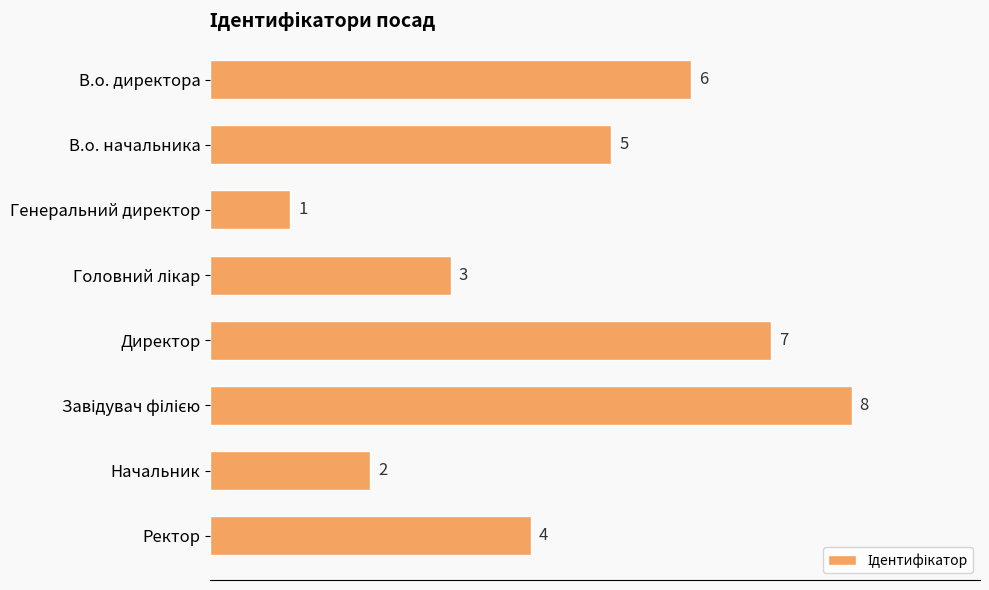

Reading top to bottom, extract all data points from this chart.

6	5	1	3	7	8	2	4